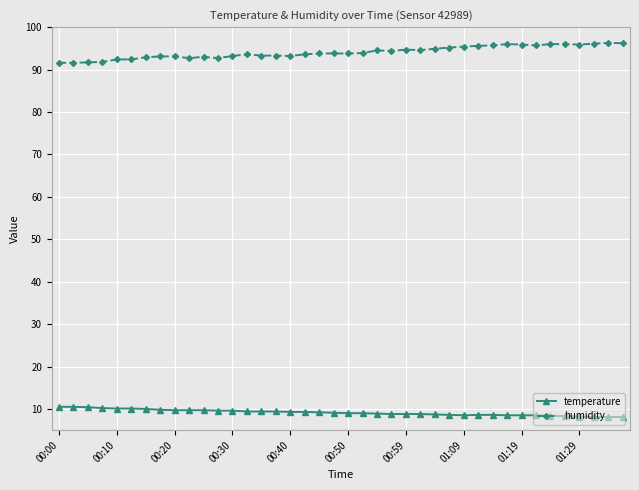

What is the value of the temperature point at the 20th from the left?

9.1